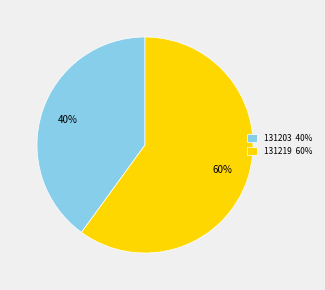

Count the number of slices in the pie.

2